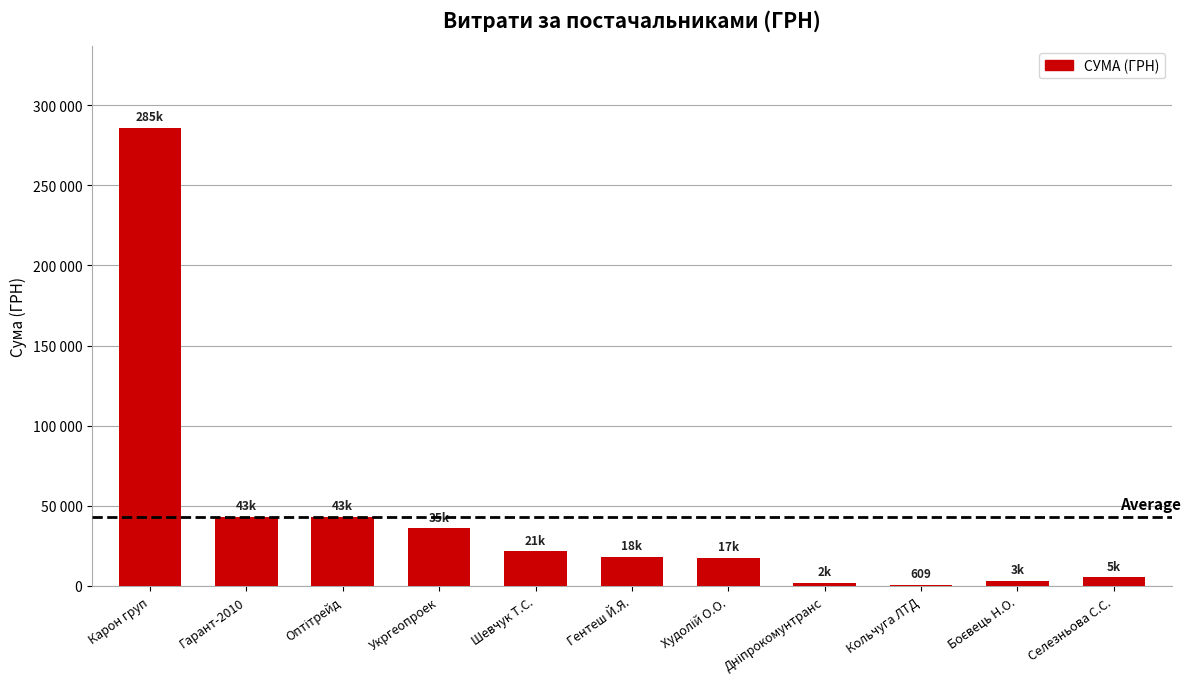

What is the difference between the maximum and minimum values?

284910